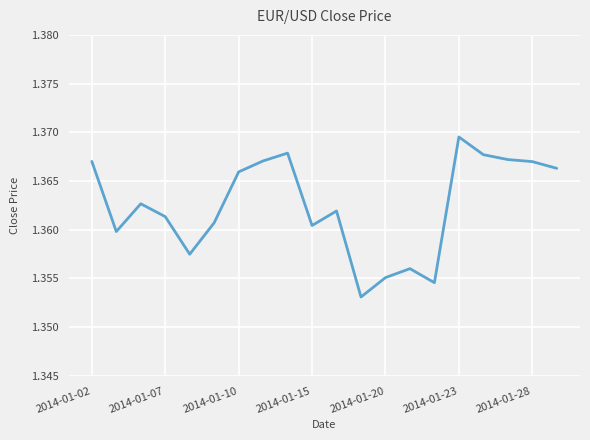

How many interior local peaks (higher than both neighbors) does the data have?

5